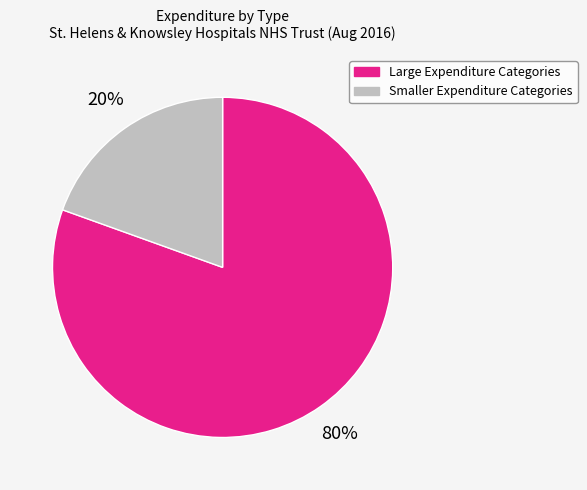

What is the largest slice in the pie chart?

Large Expenditure Categories